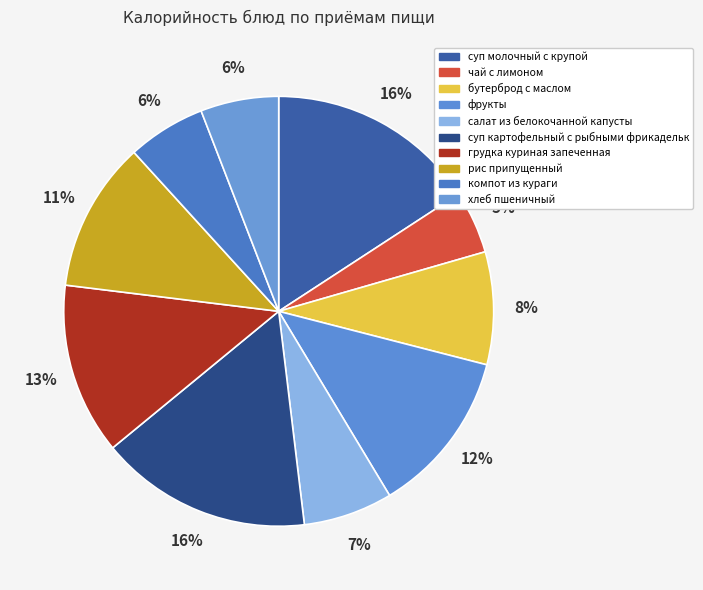

How many slices are in this pie chart?

10